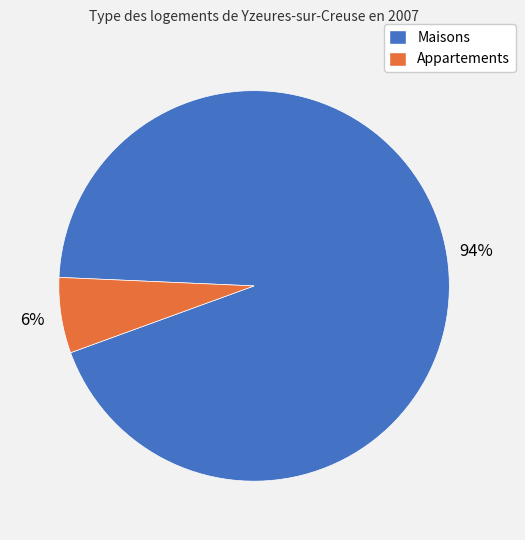

To the nearest percent, what is the average slice percentage?

50%